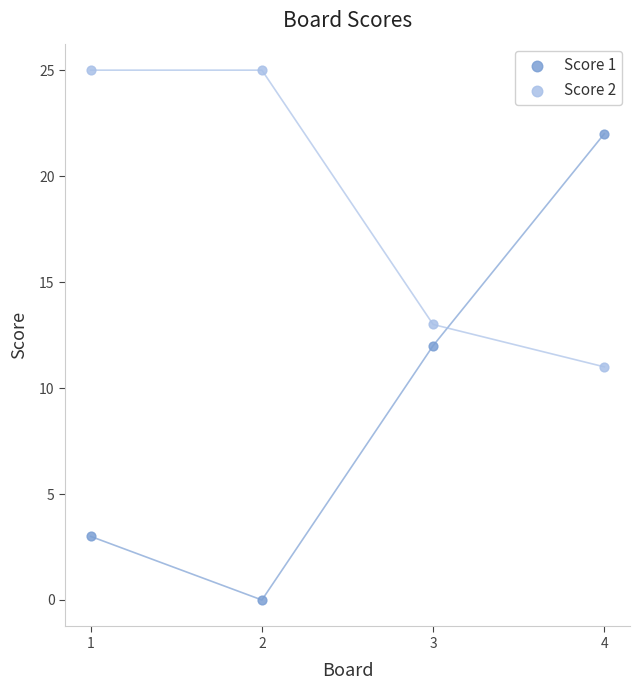

Across all data points, what is the range of Y values (max minus min)?

25